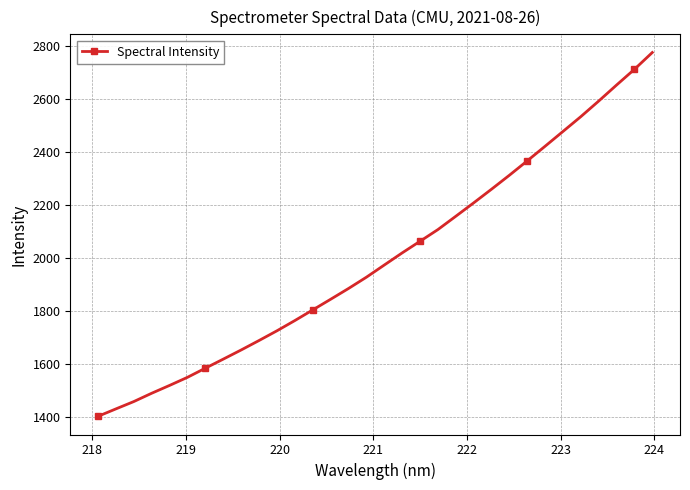

What is the value of the 28th point from the left?

2531.9